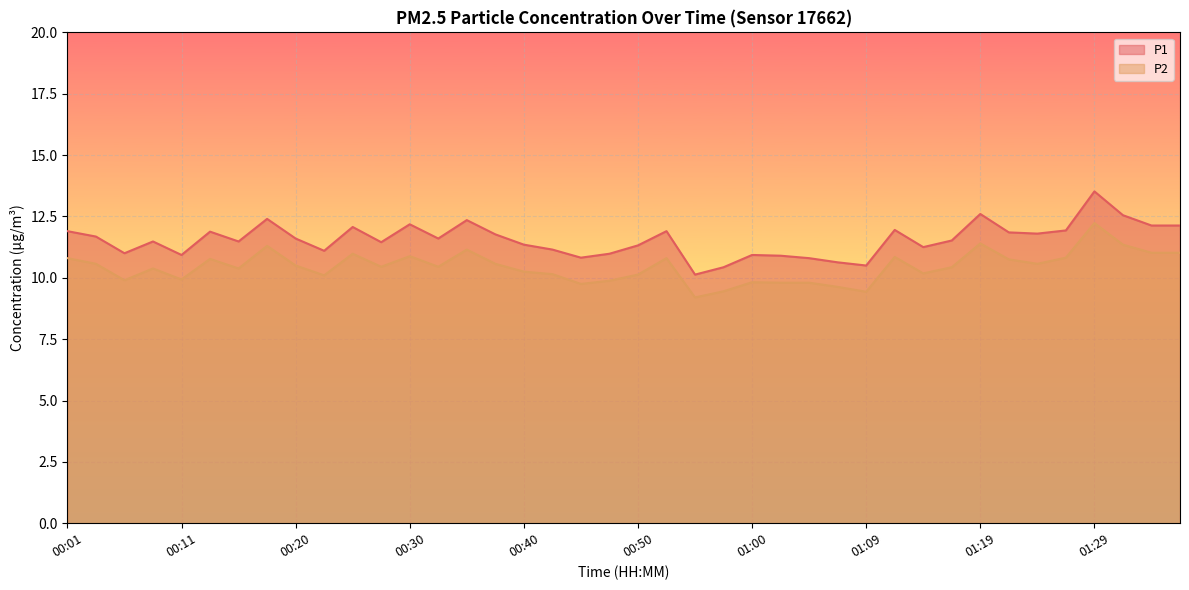

Is it true that P2 equals 9.9 at 00:06?

True